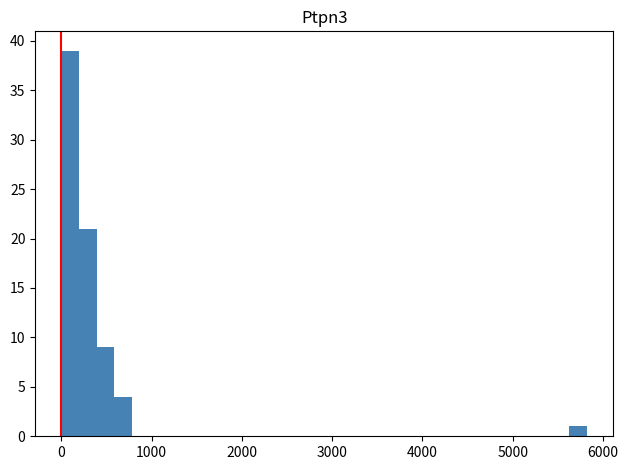

Read against the x-axis, roughly where is the centre of the tallest bar?

100